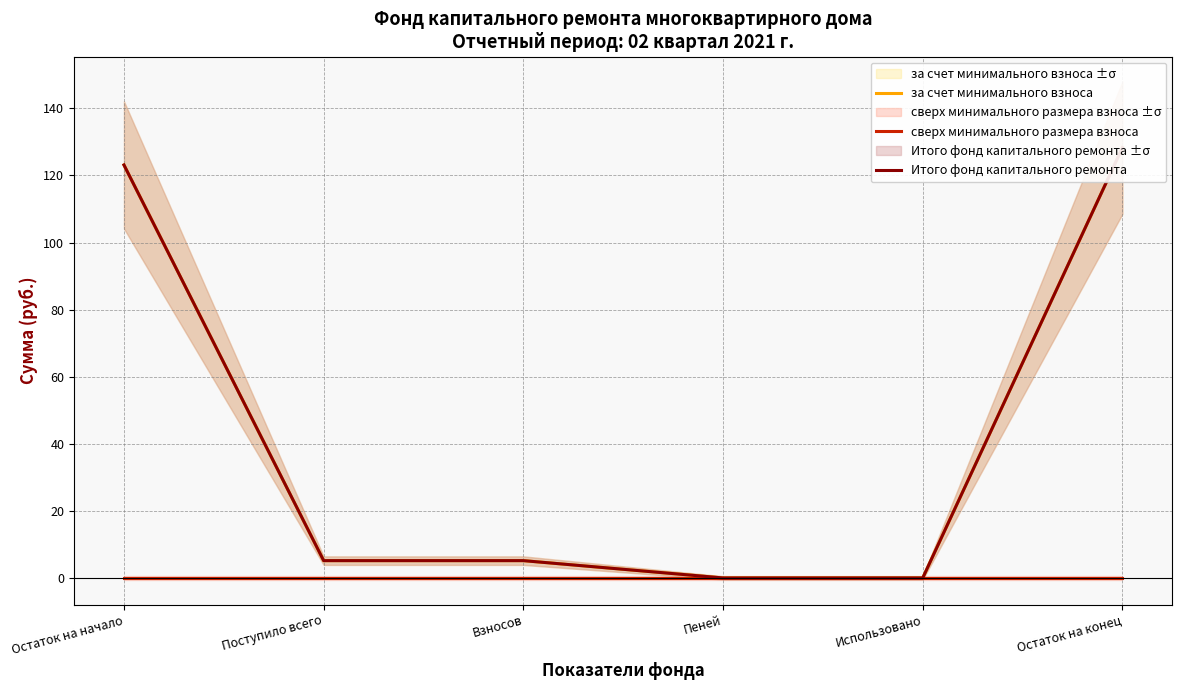

What position from the left is Пеней?

4